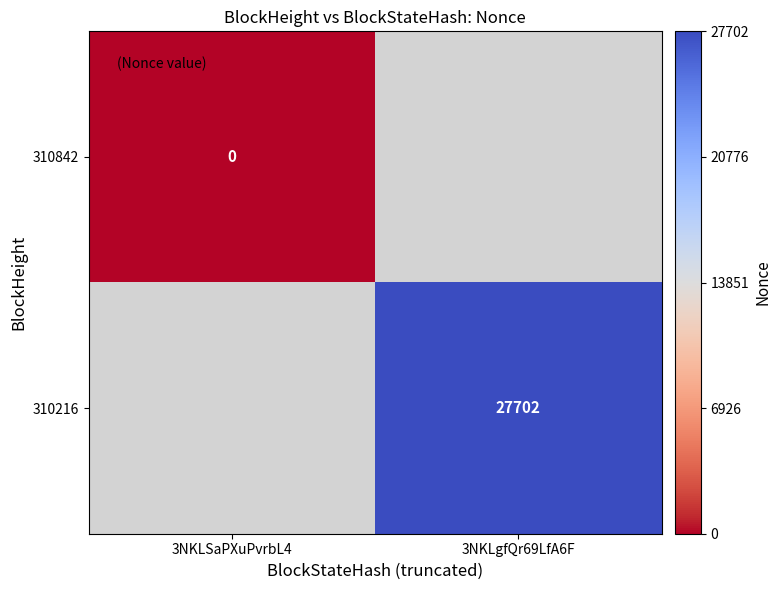

Count the number of categories in the chart.

2